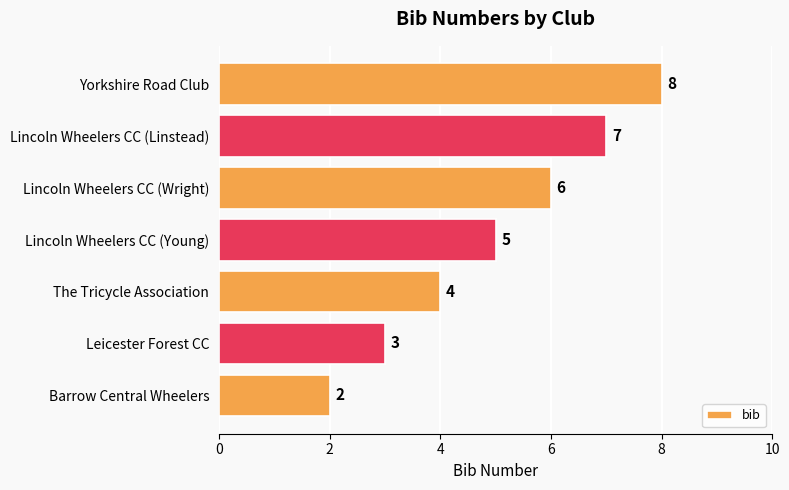

How many values are between 3 and 7?

5